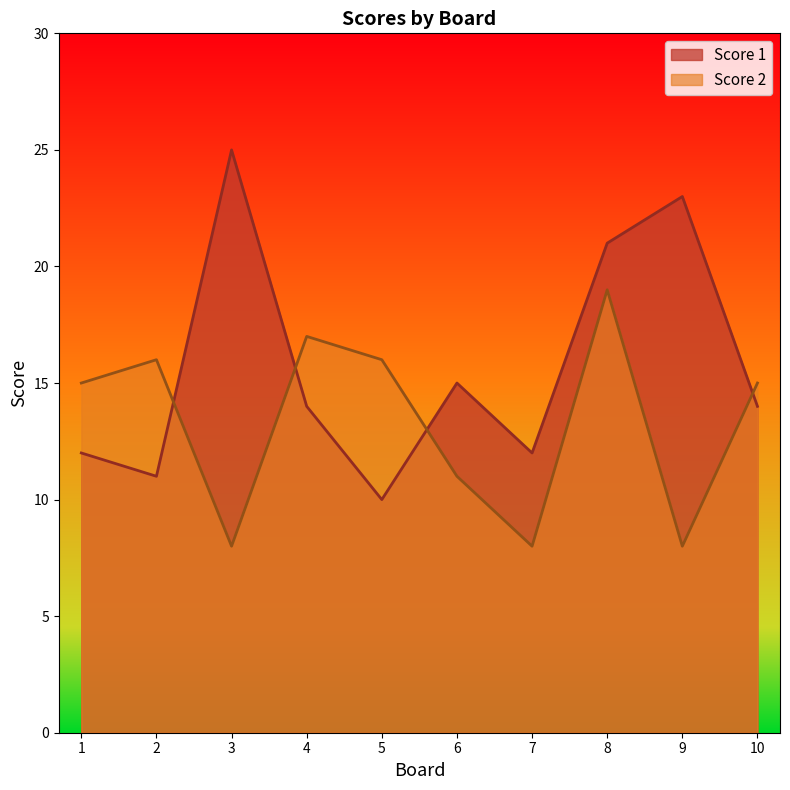

How many data points does each series have?

10